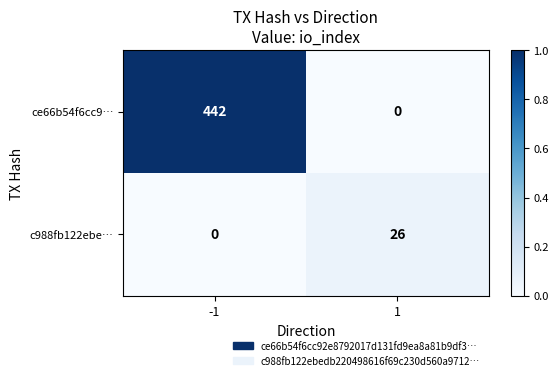

How many data points does each series have?

2